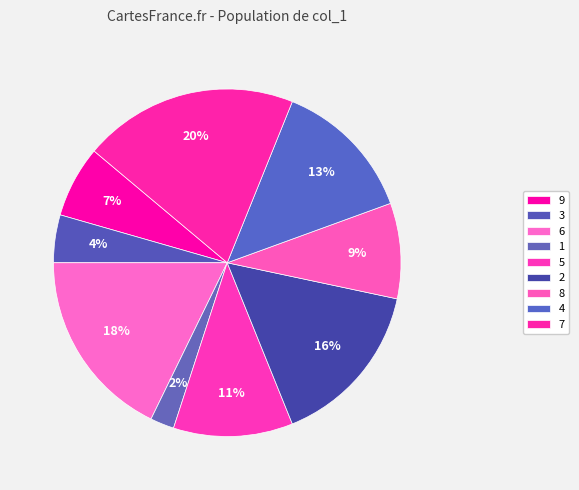

To the nearest percent, what is the combined percentage of 1 and 4?

16%